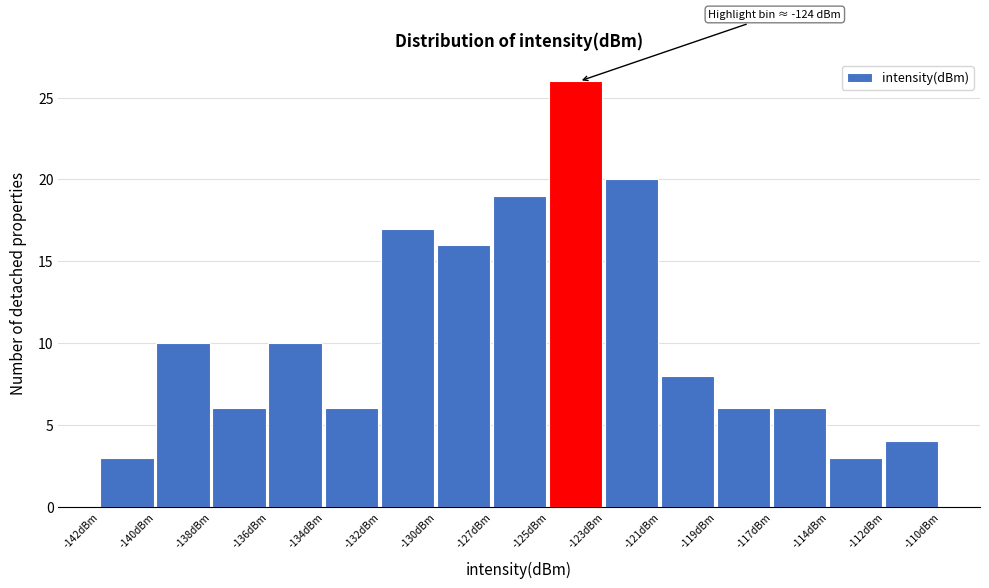

Reading left to right, transcribe all the data shown in this chart.

-142dBm=3	-140dBm=10	-138dBm=6	-136dBm=10	-134dBm=6	-132dBm=17	-130dBm=16	-127dBm=19	-125dBm=26	-123dBm=20	-121dBm=8	-119dBm=6	-117dBm=6	-114dBm=3	-112dBm=4